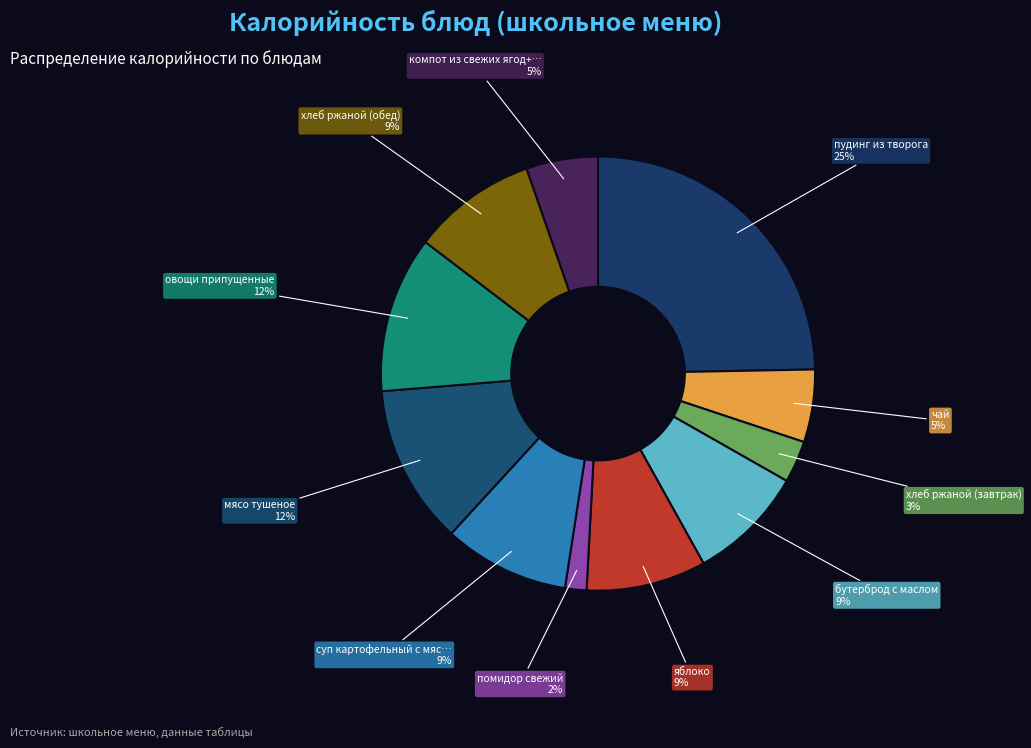

Does any single category account for the majority?

No